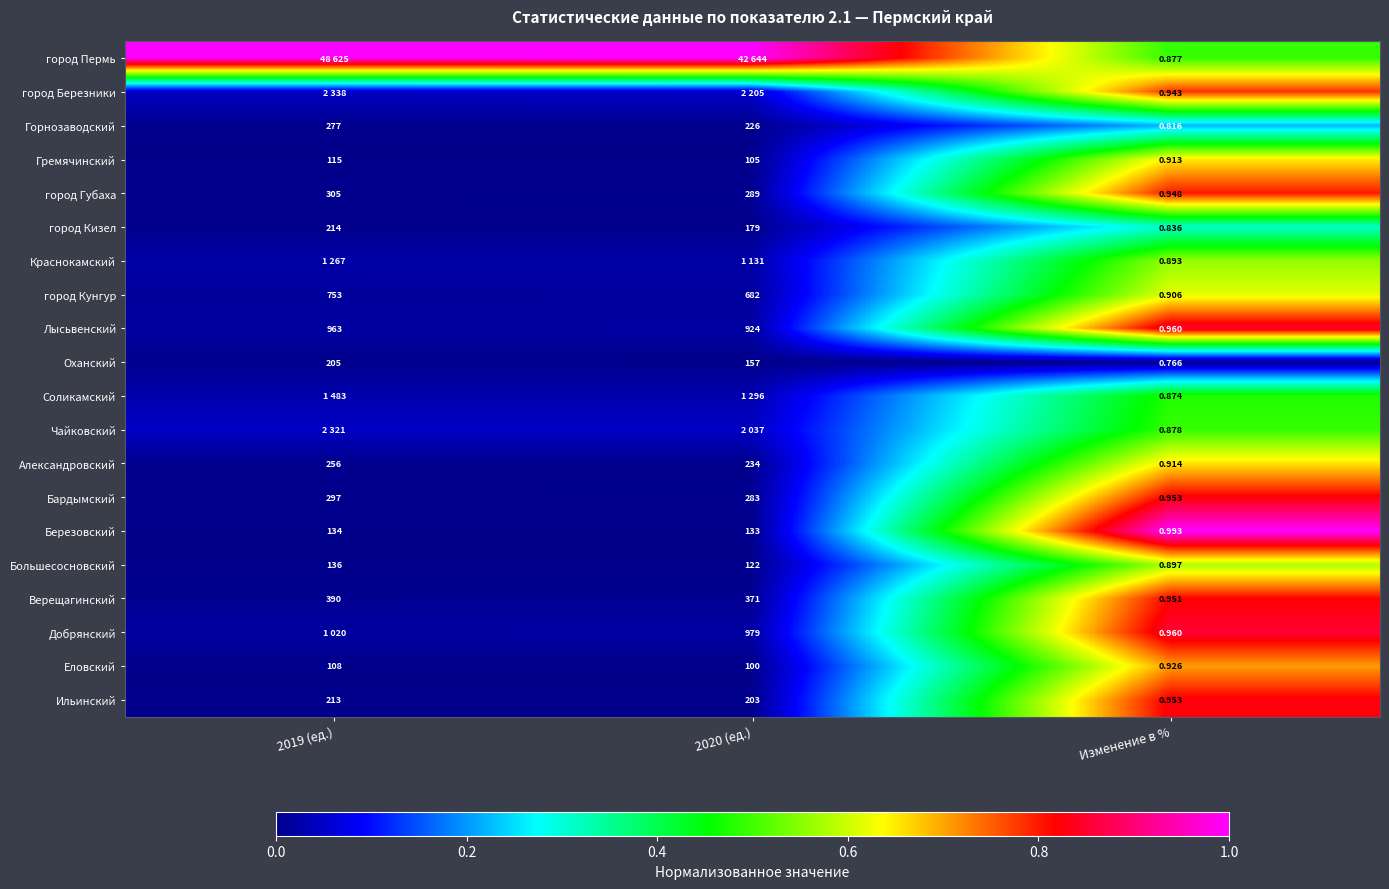

Which category has the lowest value in the Лысьвенский series?

Изменение в %